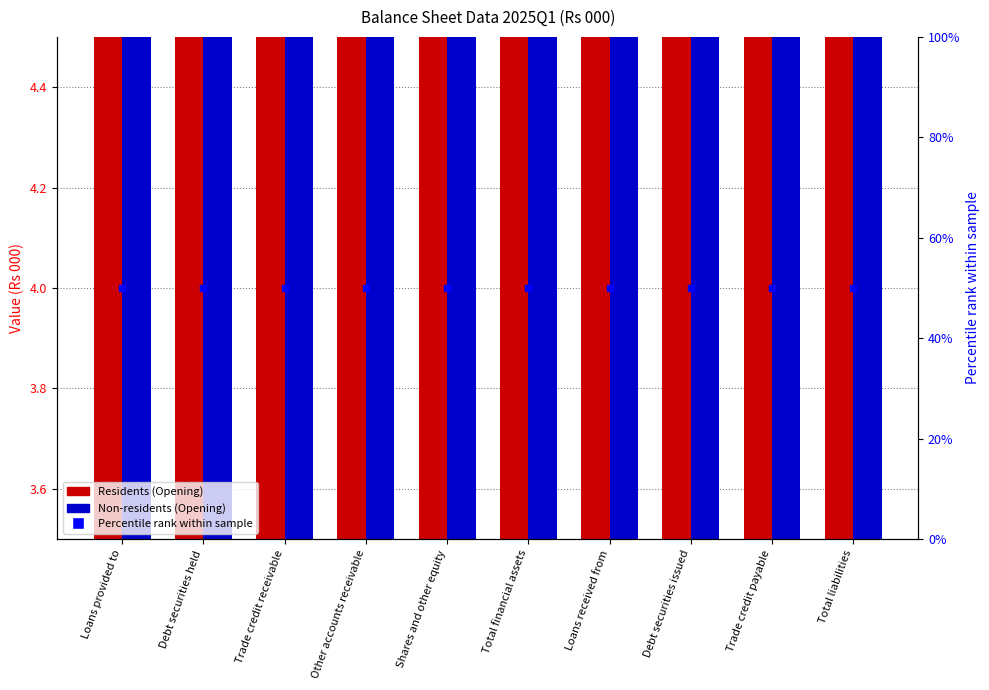

Which series has the largest total across all categories?

Residents (Opening)